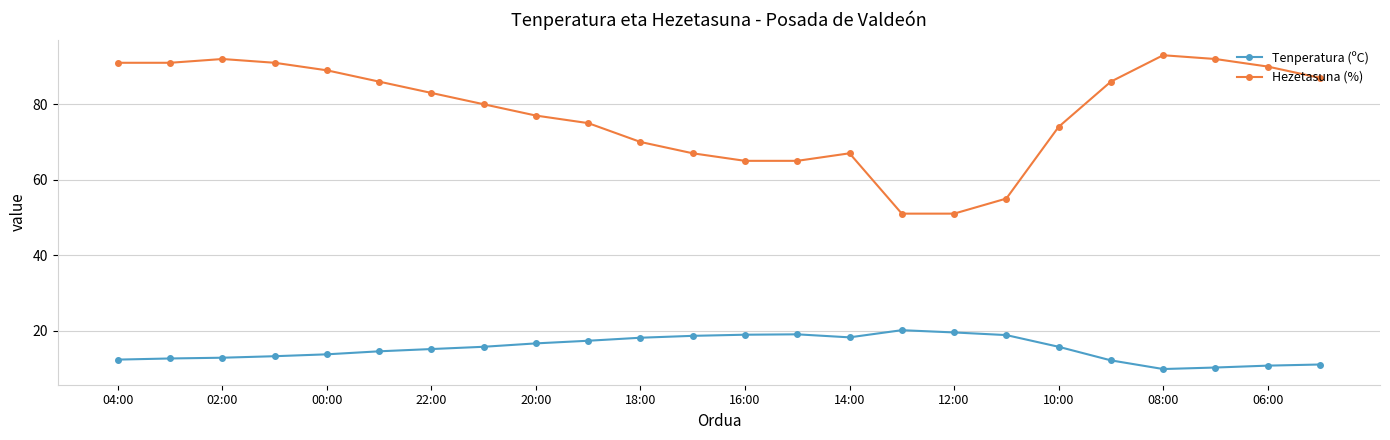

What is the maximum value shown in the chart?

93.0